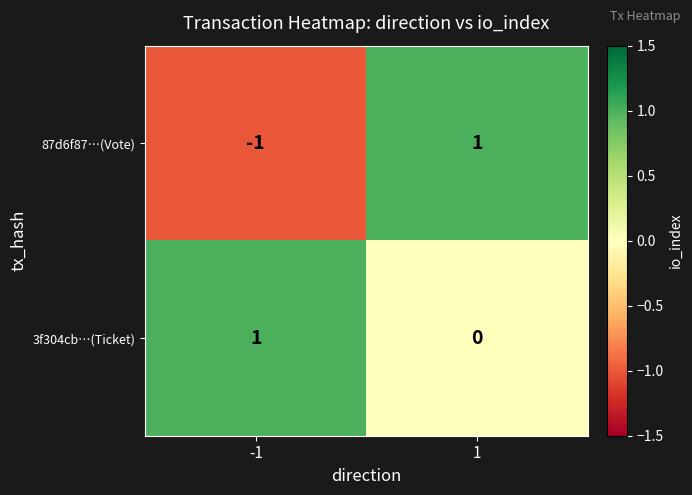

Which series changed the most between -1 and 1?

87d6f87…(Vote)